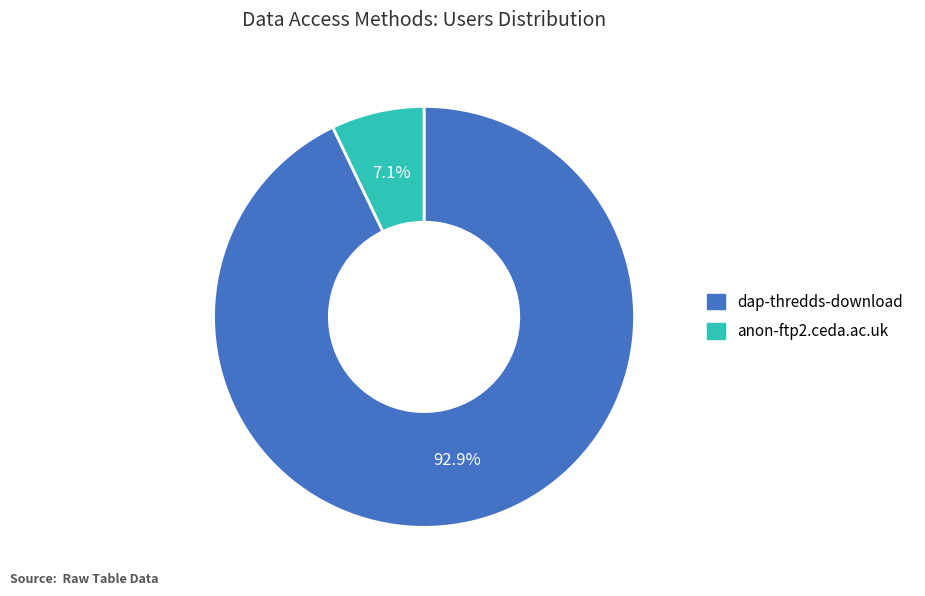

Between anon-ftp2.ceda.ac.uk and dap-thredds-download, which is larger?

dap-thredds-download